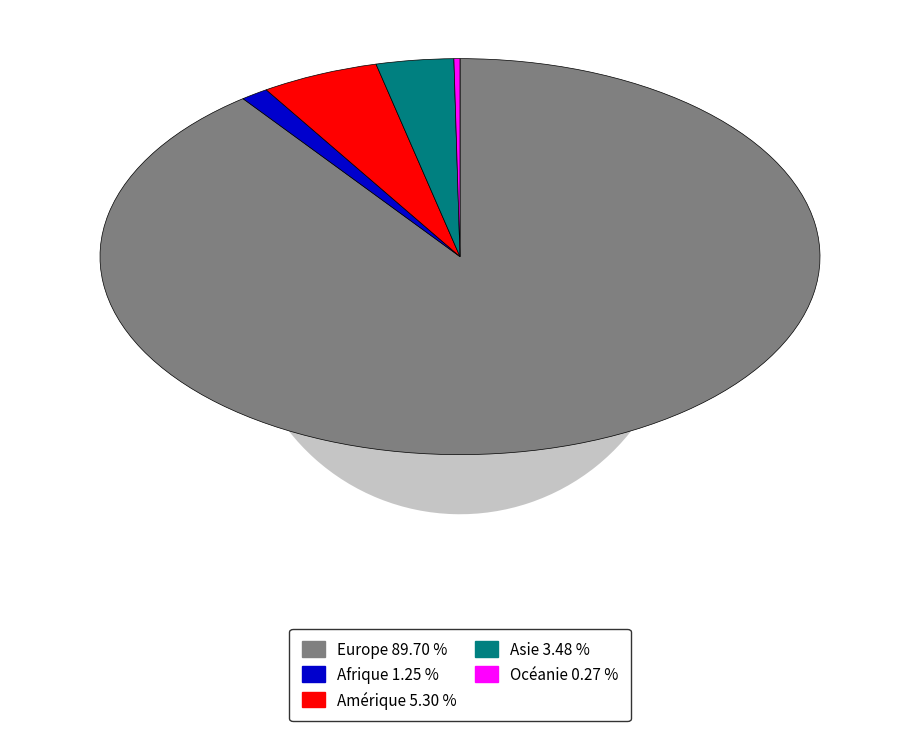

To the nearest percent, what is the combined percentage of Europe and Afrique?

91%